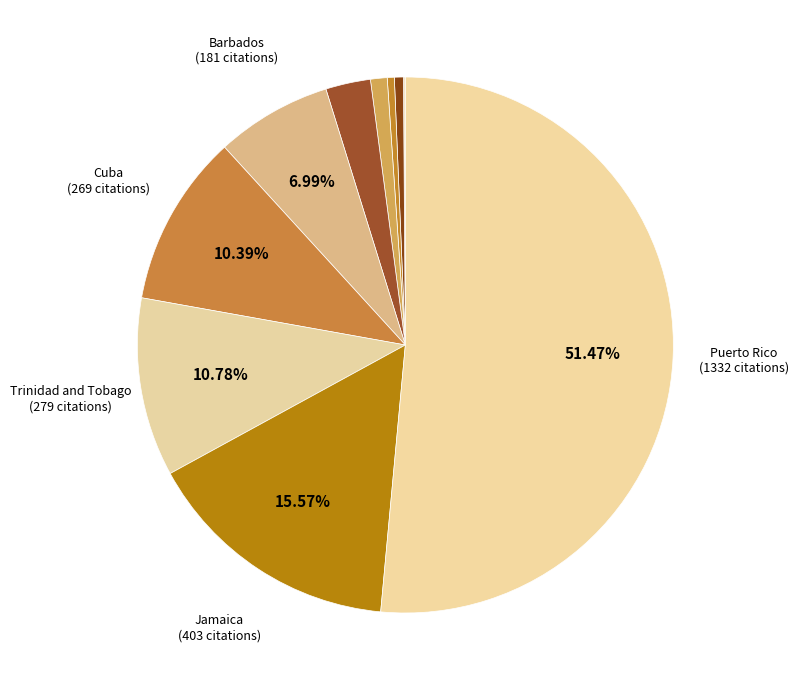

Rank the categories by value from lowest to highest.

Cayman Islands, Dominica, Virgin Islands (U.S.), Guadeloupe, Dominican Republic, Barbados, Cuba, Trinidad and Tobago, Jamaica, Puerto Rico